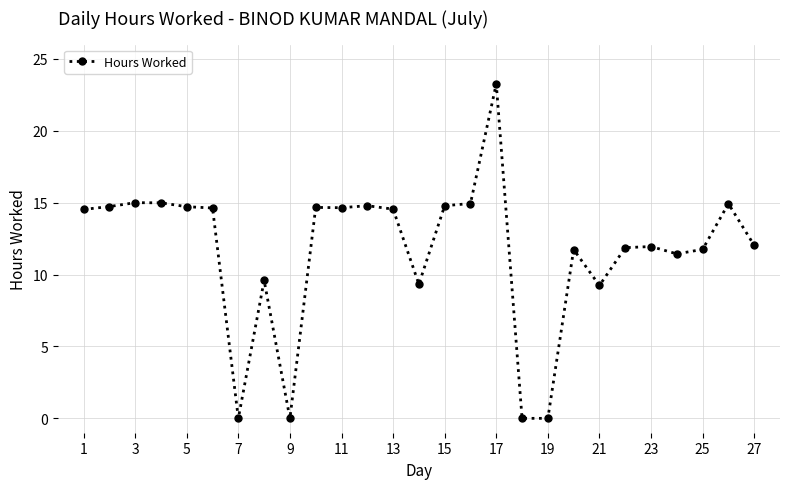

What is the value of the 6th point from the left?

14.6